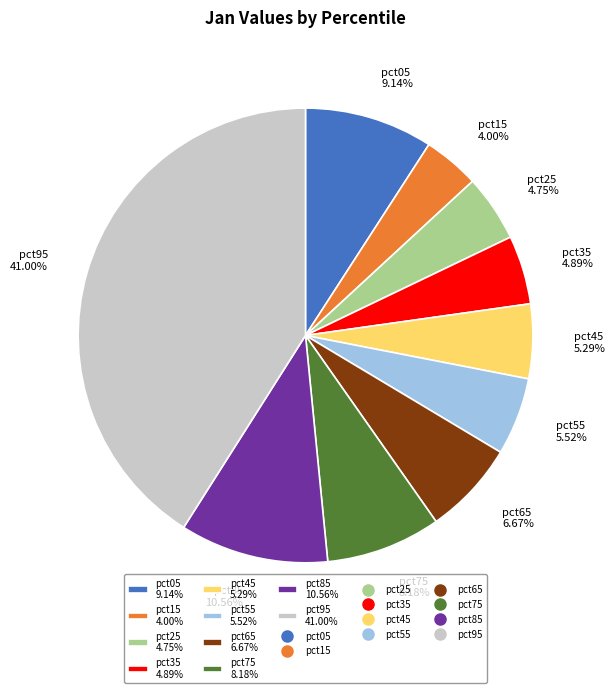

Count the number of slices in the pie.

10